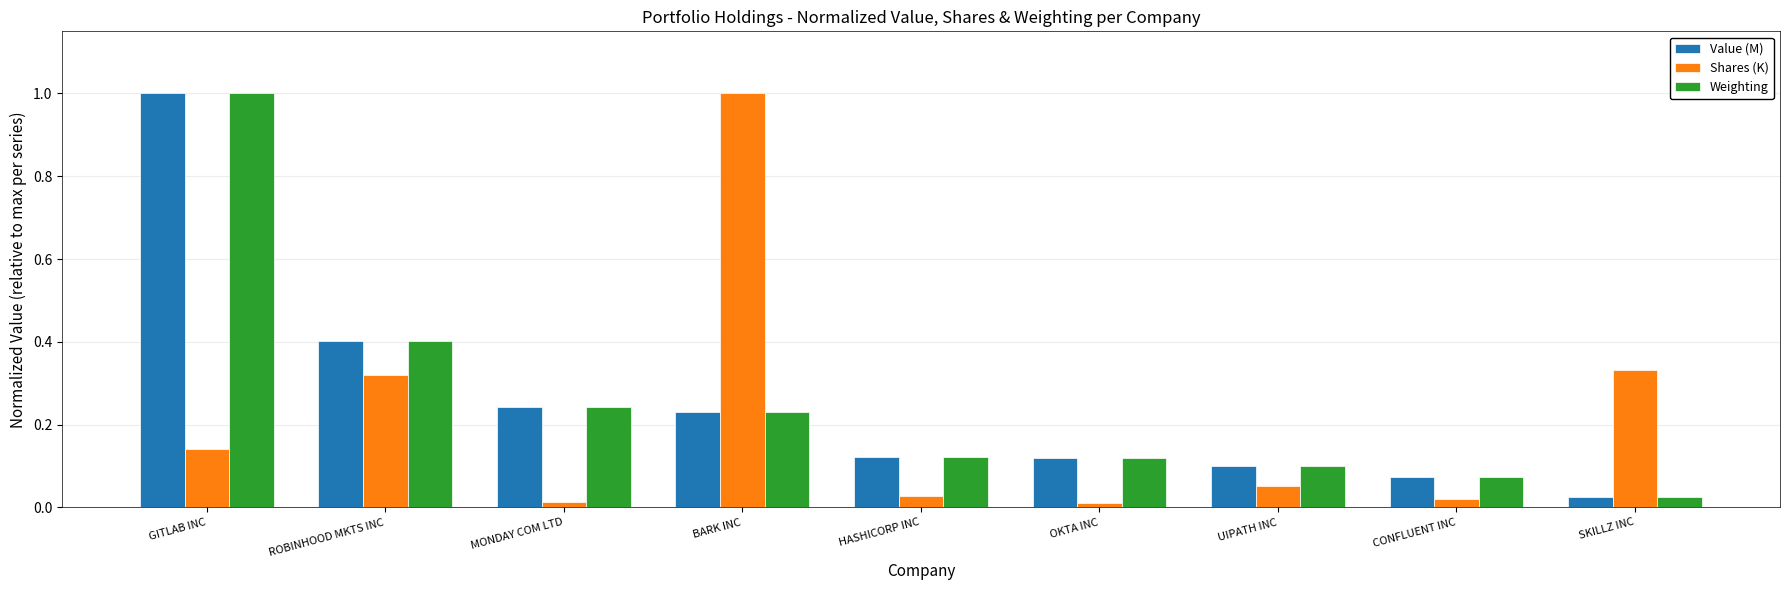

Which series changed the most between GITLAB INC and MONDAY COM LTD?

Weighting